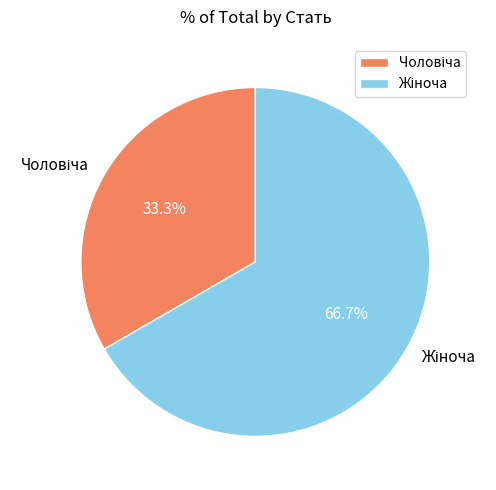

Does any single category account for the majority?

Yes